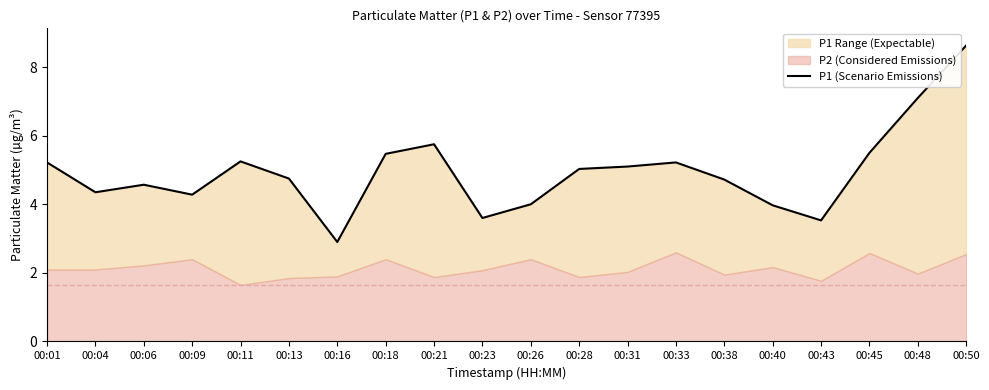

What value does the data have at 00:50?

8.6